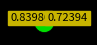

Does any single category account for the majority?

Yes